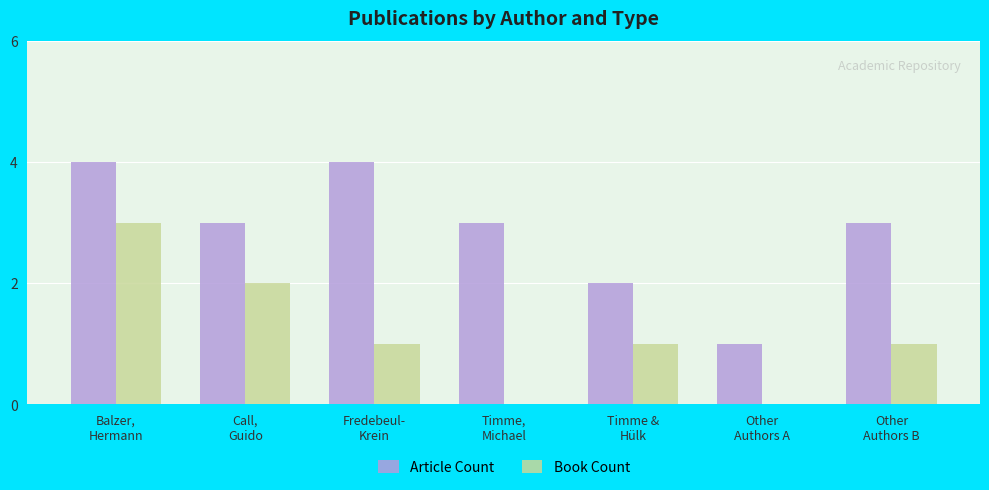

What is the sum of all Article Count values?

20